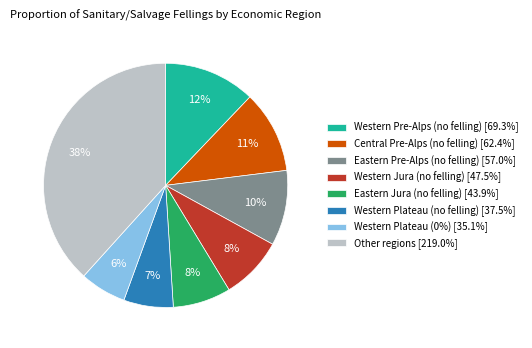

What is the ratio of the value at Central Pre-Alps (no felling) [62.4%] to the value at Eastern Pre-Alps (no felling) [57.0%]?

1.1